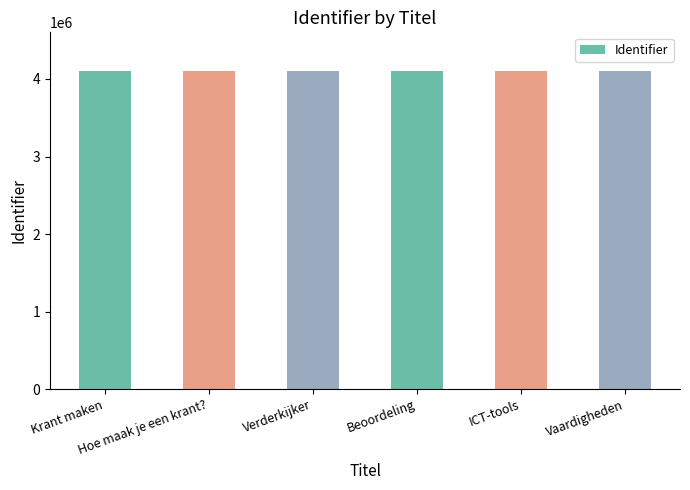

What is the value of the 6th bar from the left?

4108757